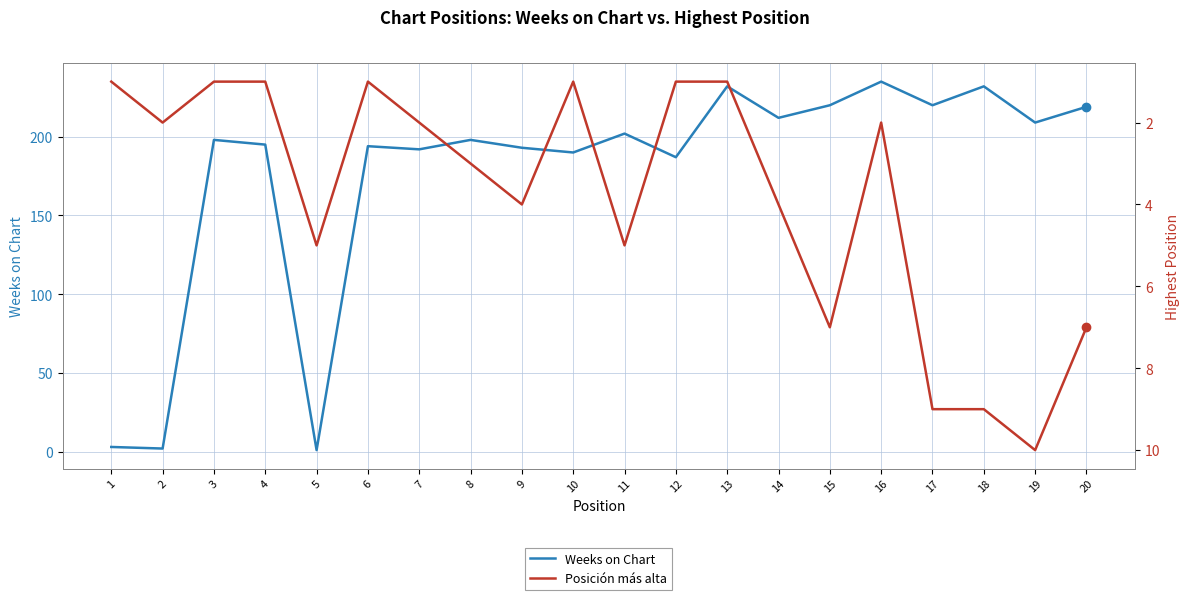

The value of Weeks on Chart at 7 is 316. True or false?

False